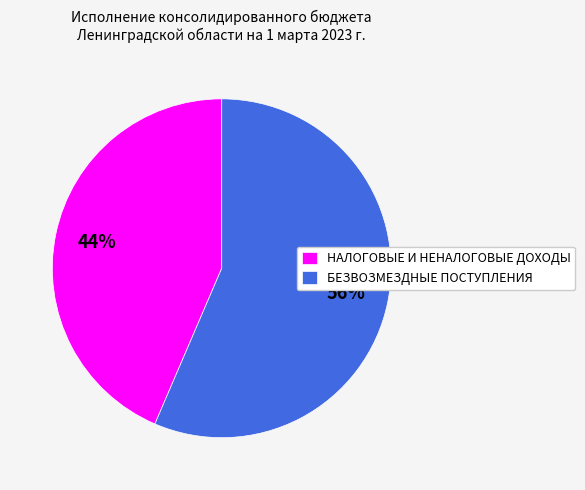

What percentage is the БЕЗВОЗМЕЗДНЫЕ ПОСТУПЛЕНИЯ slice, to the nearest percent?

56%